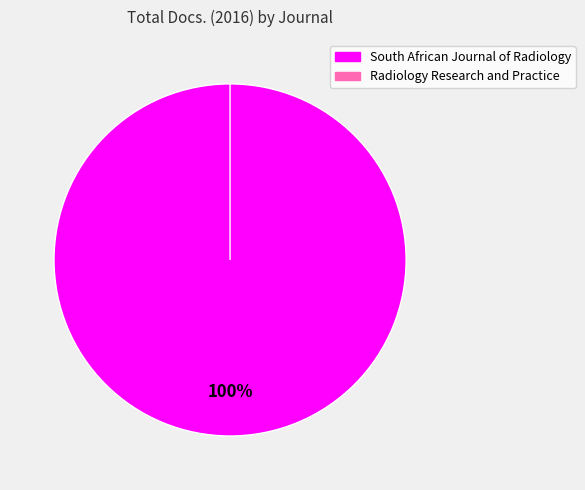

Rank the categories by value from highest to lowest.

South African Journal of Radiology, Radiology Research and Practice